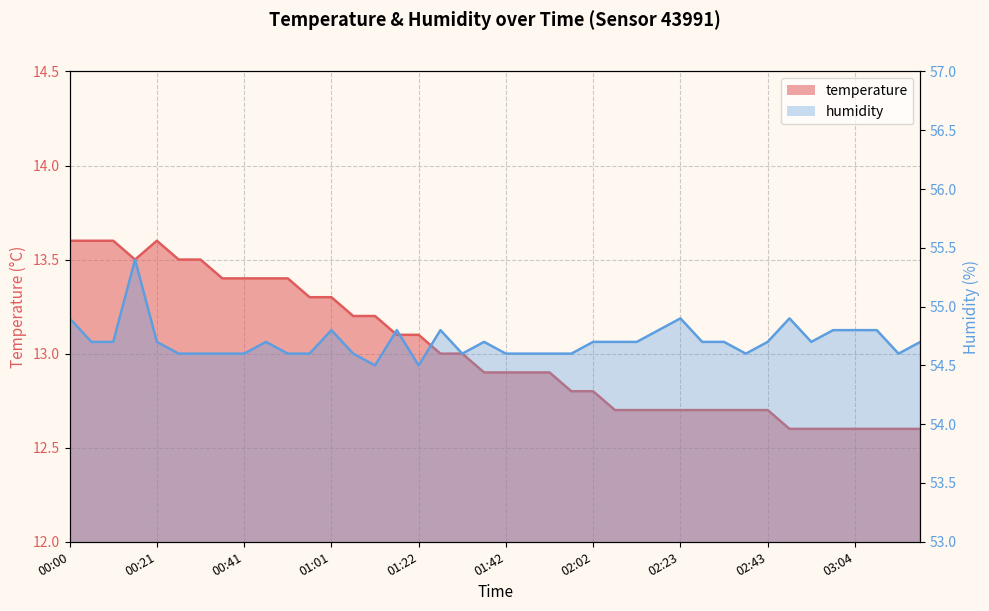

At which category does the chart reach its minimum across all series?

02:48